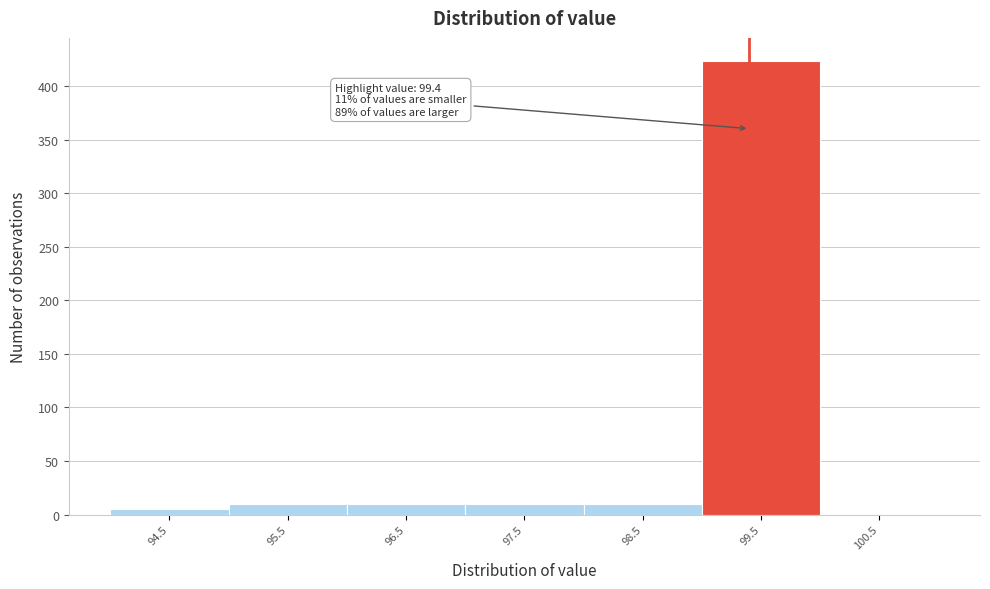

Over which range of the x-axis is the bar tallest?

99 to 100